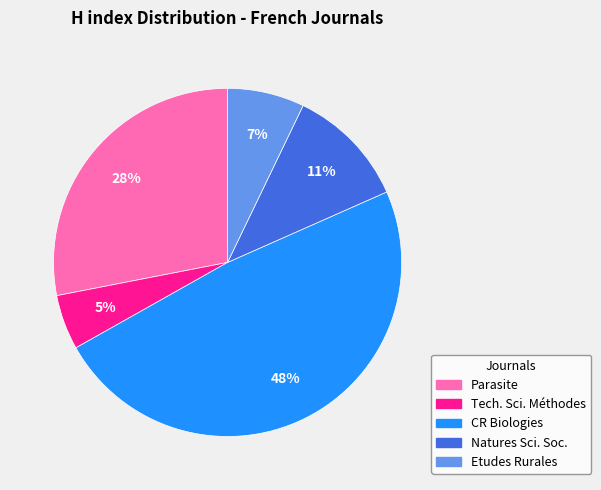

Does any single category account for the majority?

No